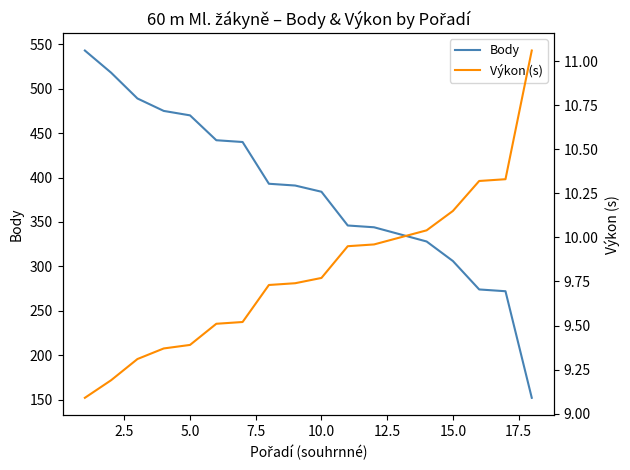

Does the chart have visible grid lines?

No